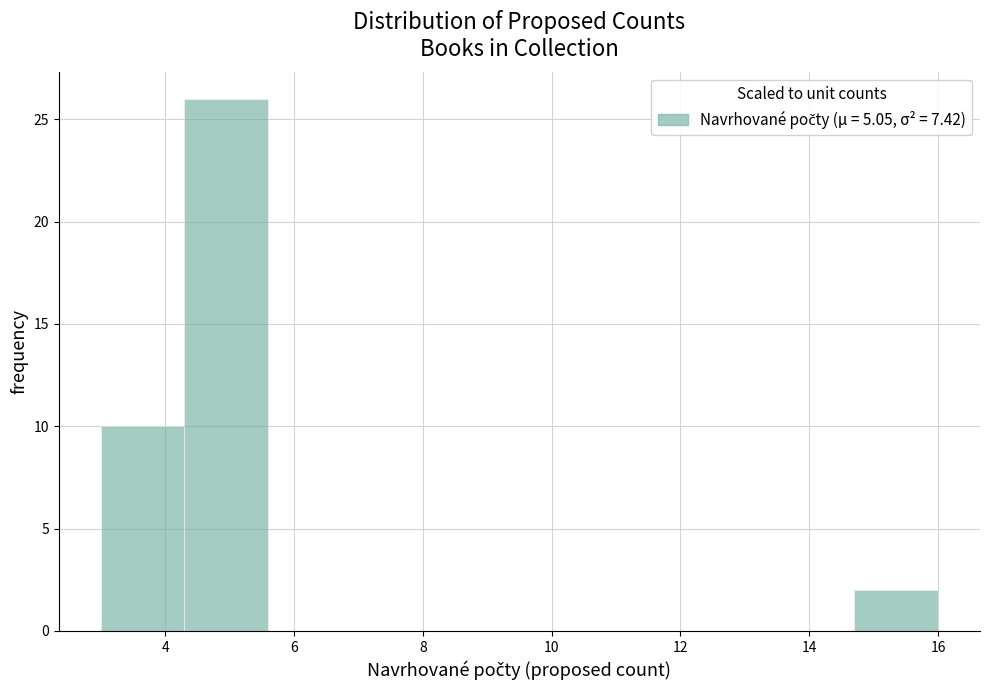

Over which range of the x-axis is the bar tallest?

4.3 to 5.6